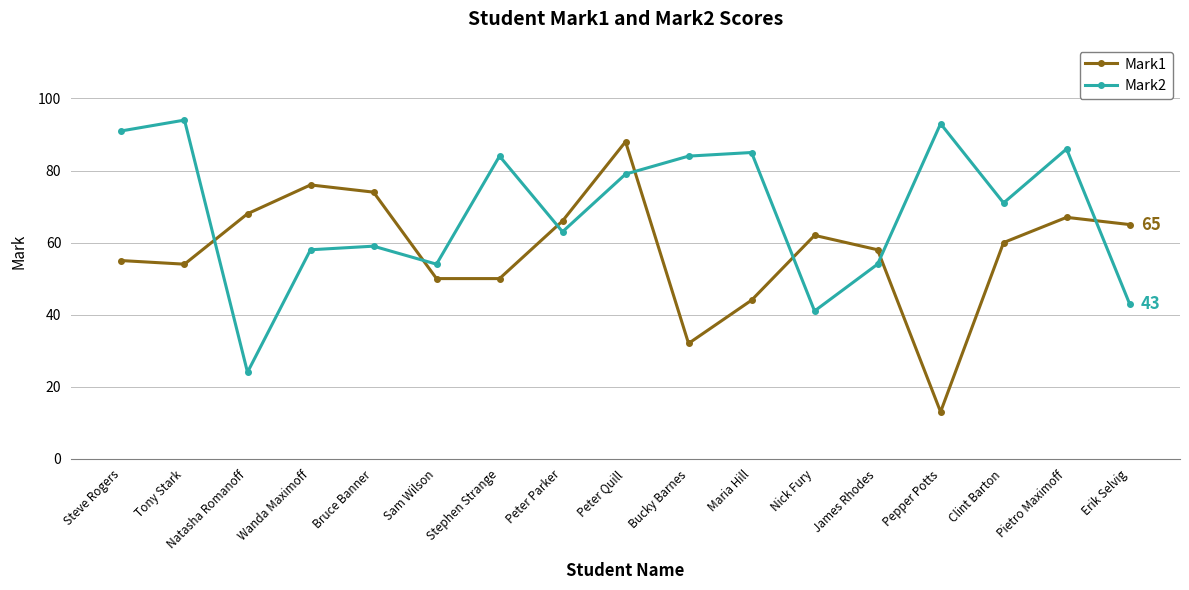

Count the number of categories in the chart.

17